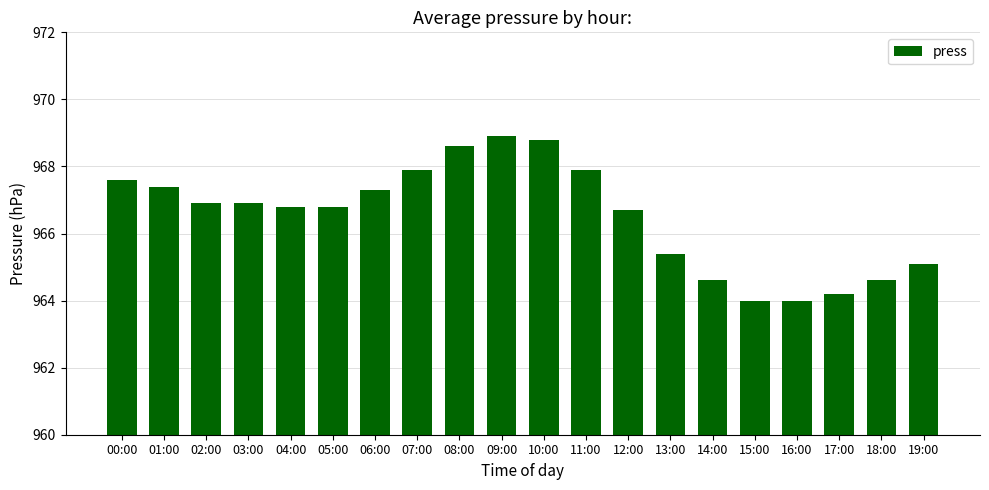

How many data points are above 6?

13